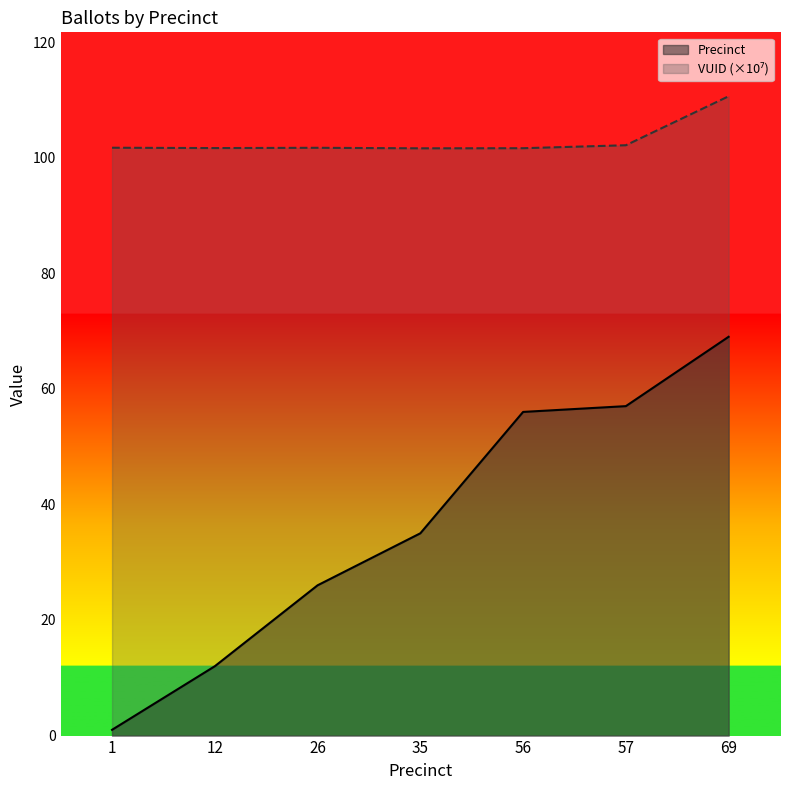

The value of VUID (×10⁷) at 35 is 57.7. True or false?

False